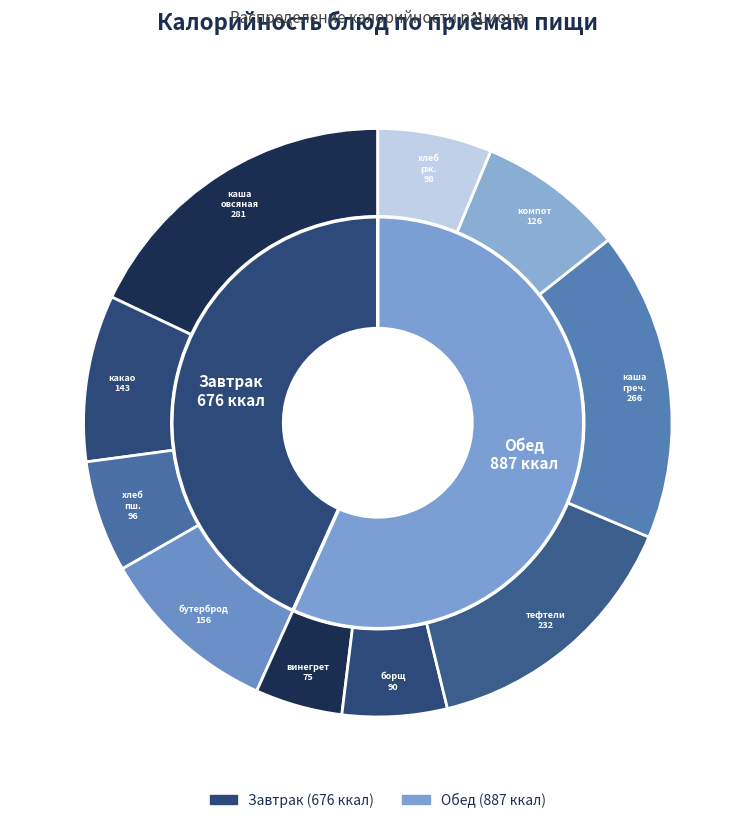

Is the sum of хлеб пшеничный and борщ с капустой greater than half?

No